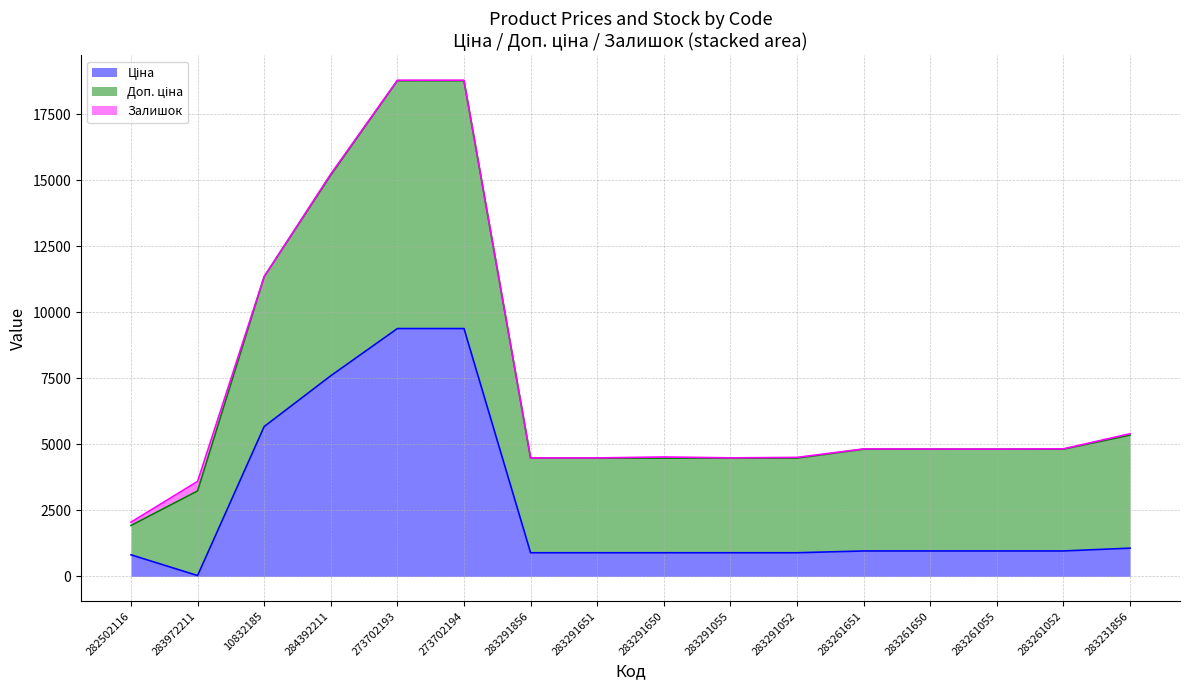

Which series has the widest spread of values?

Доп. ціна